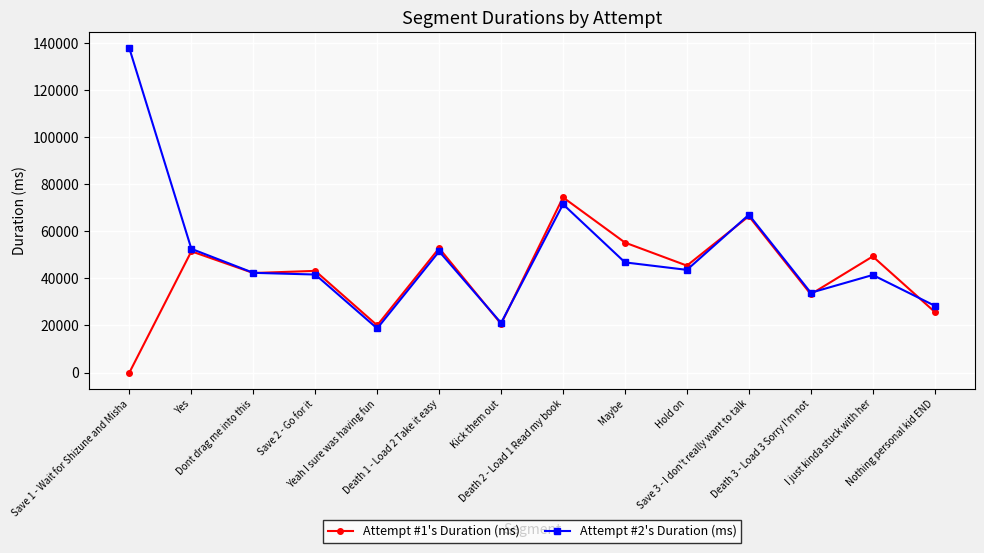

Which category has the lowest value in the Attempt #2's Duration (ms) series?

Yeah I sure was having fun